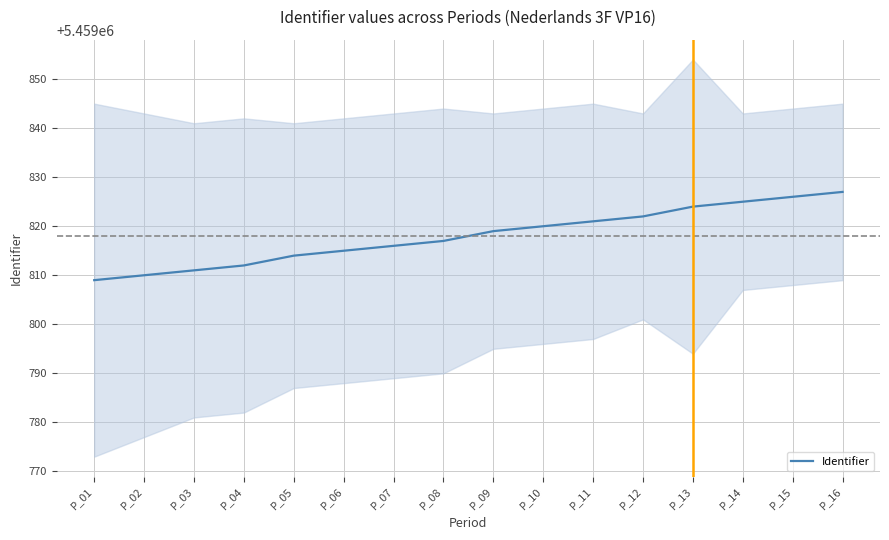

Which category has the lowest value across all series?

P_01